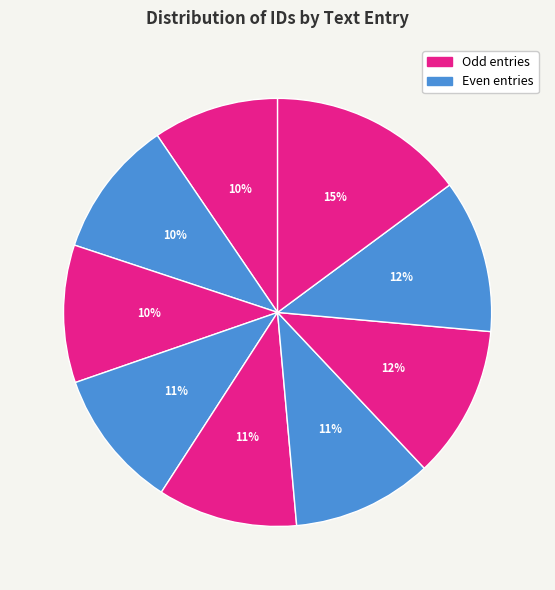

How many slices are in this pie chart?

9